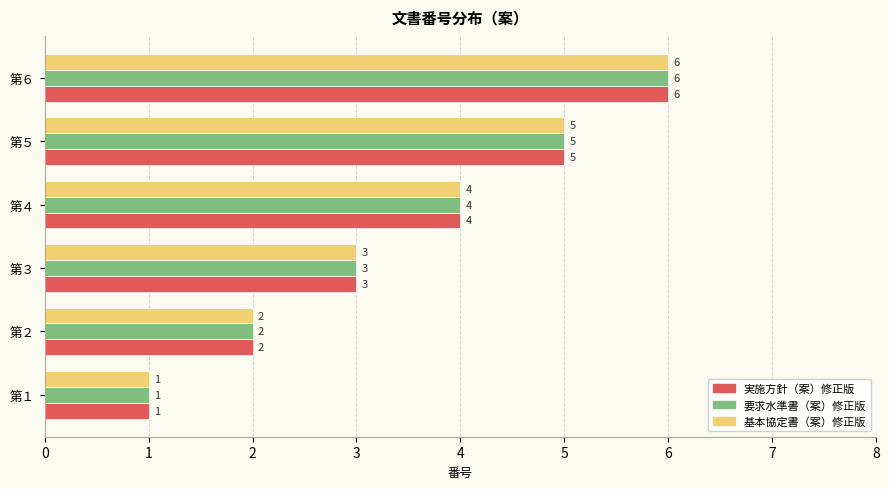

What is the difference between the maximum and minimum values in the 実施方針（案）修正版 series?

5